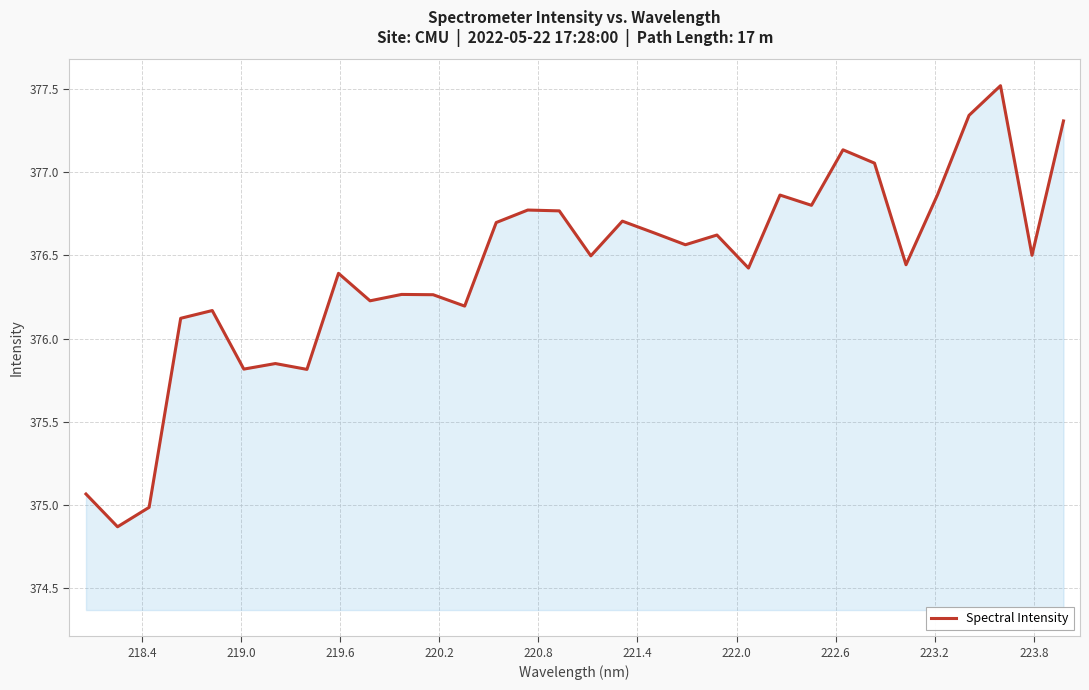

What is the difference between the maximum and minimum values?

2.6